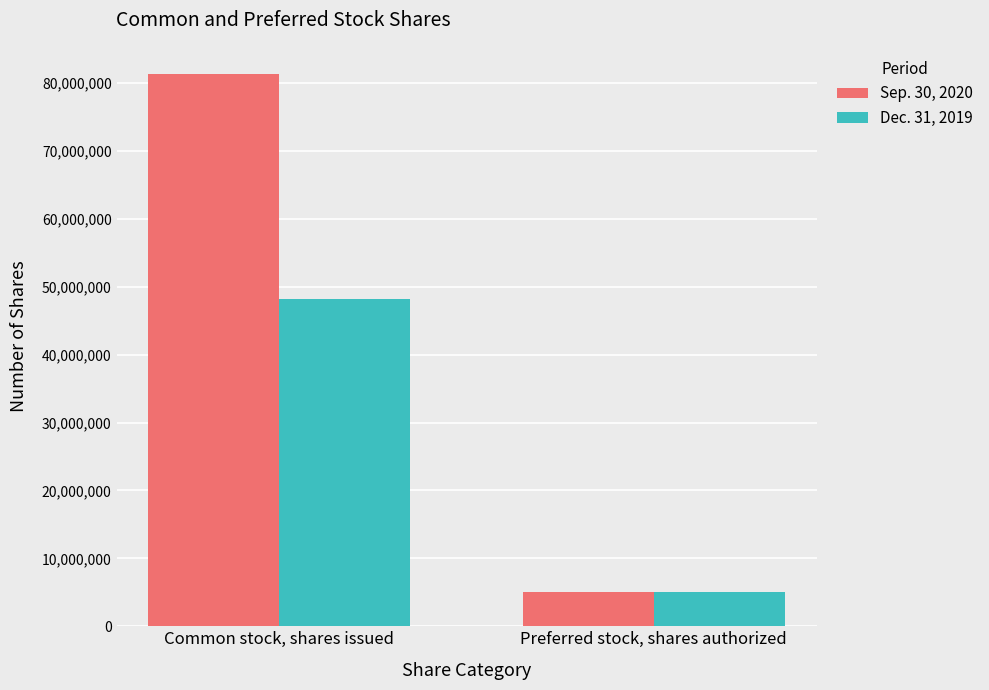

Reading left to right, list all the values displayed in this chart.

Sep. 30, 2020: Common stock, shares issued=81280286	Preferred stock, shares authorized=5000000
Dec. 31, 2019: Common stock, shares issued=48137880	Preferred stock, shares authorized=5000000